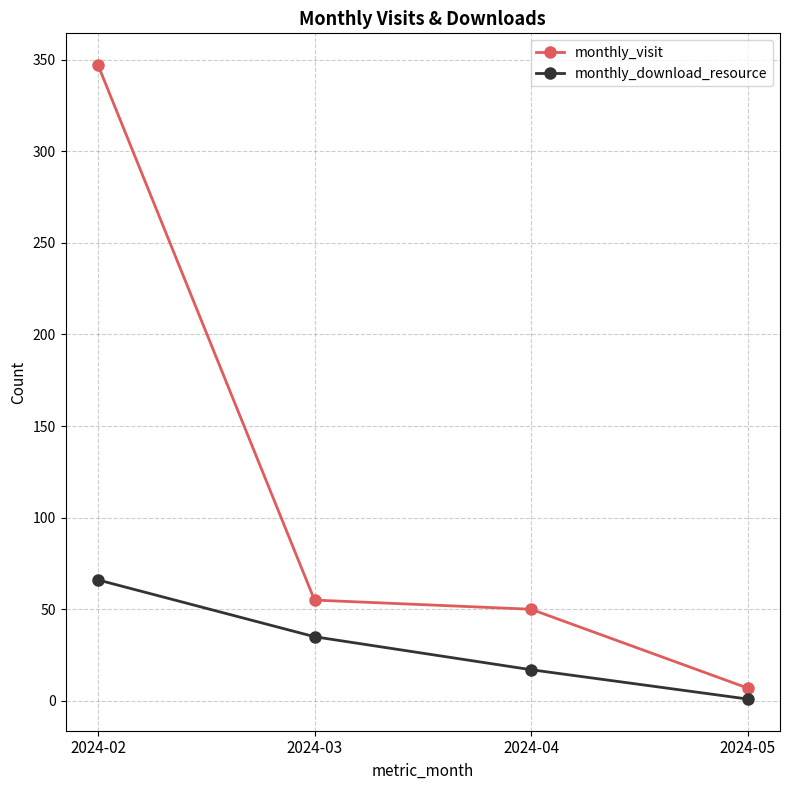

What is the sum of the monthly_download_resource values at 2024-05 and 2024-04?

18